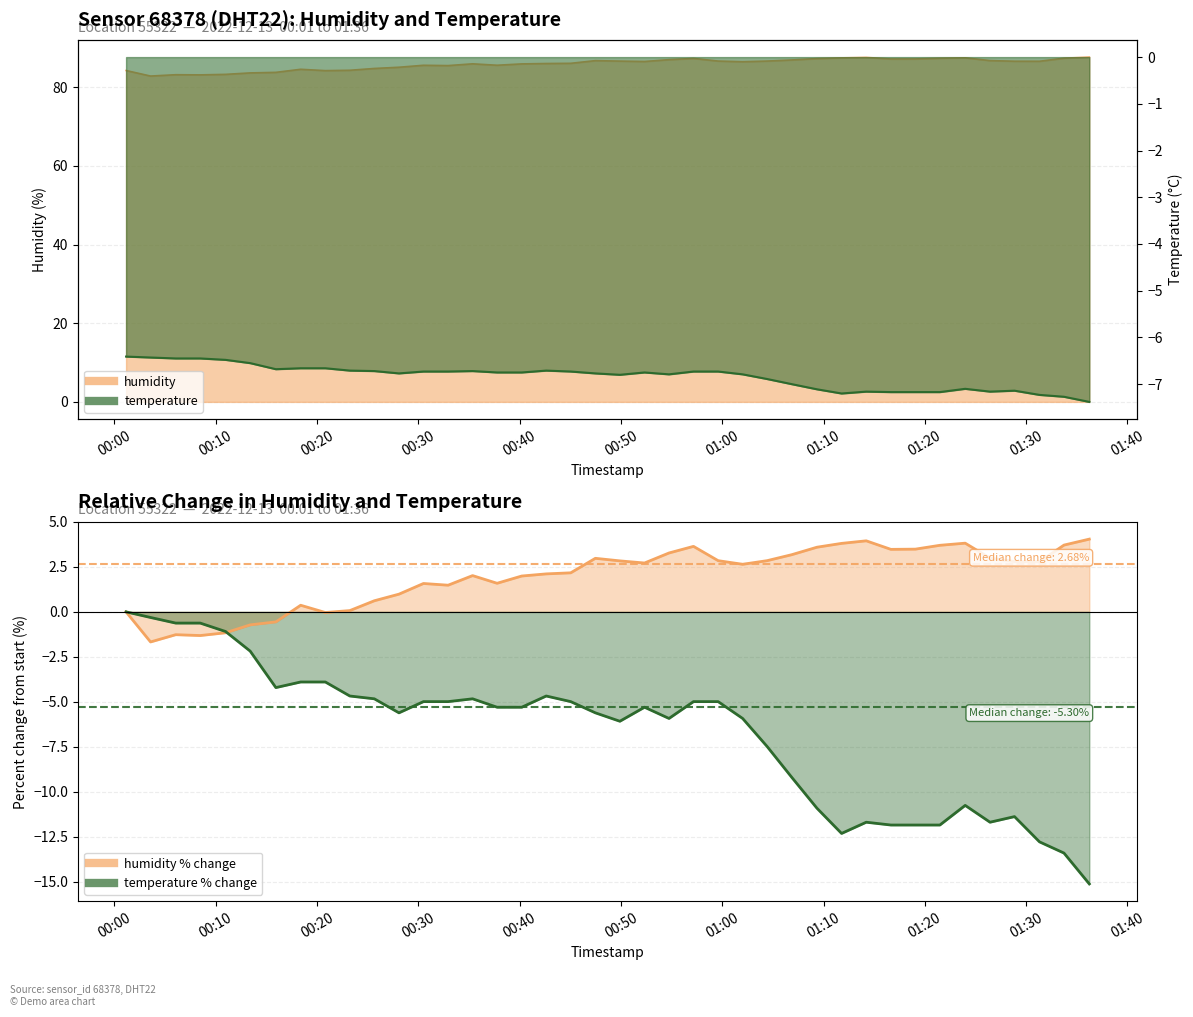

Where is temperature nearest to the value -7?

2022-12-13T01:04:26